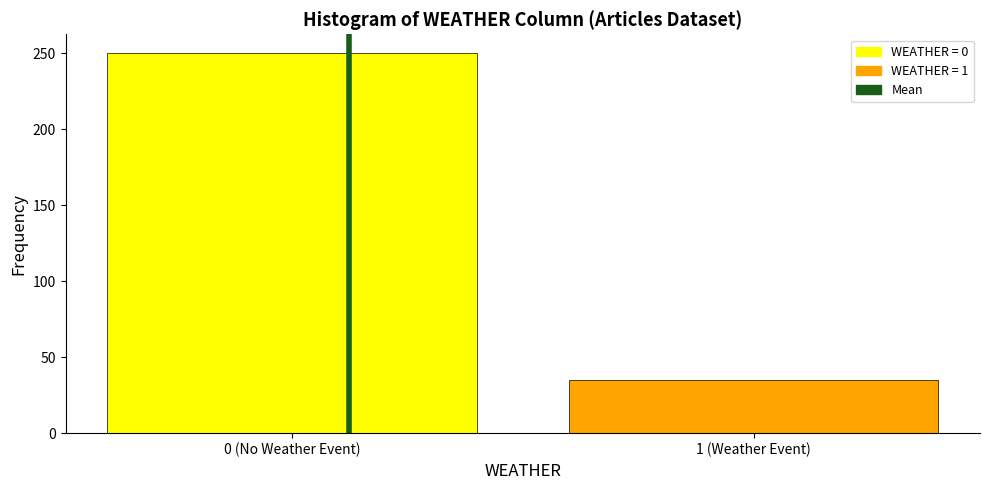

Reading right to left, extract all data points from this chart.

1 (Weather Event)=35	0 (No Weather Event)=250